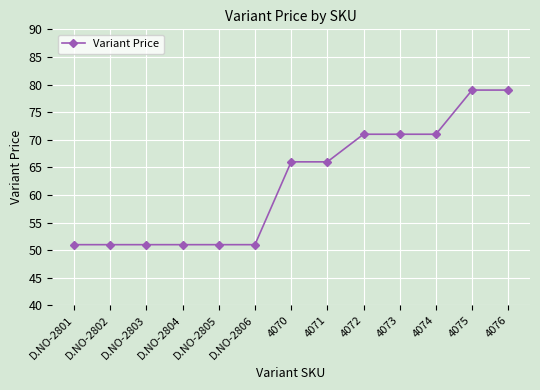

Approximately how many times larger is the value at 4076 compared to D.NO-2802?

1.5